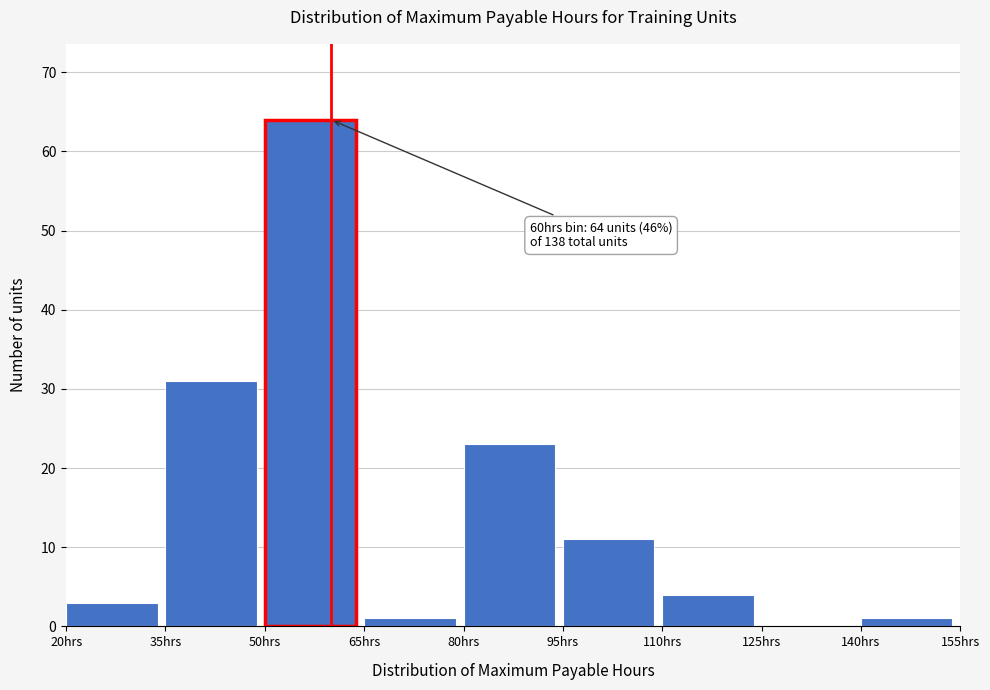

Which range on the x-axis has the tallest bar?

50 to 65